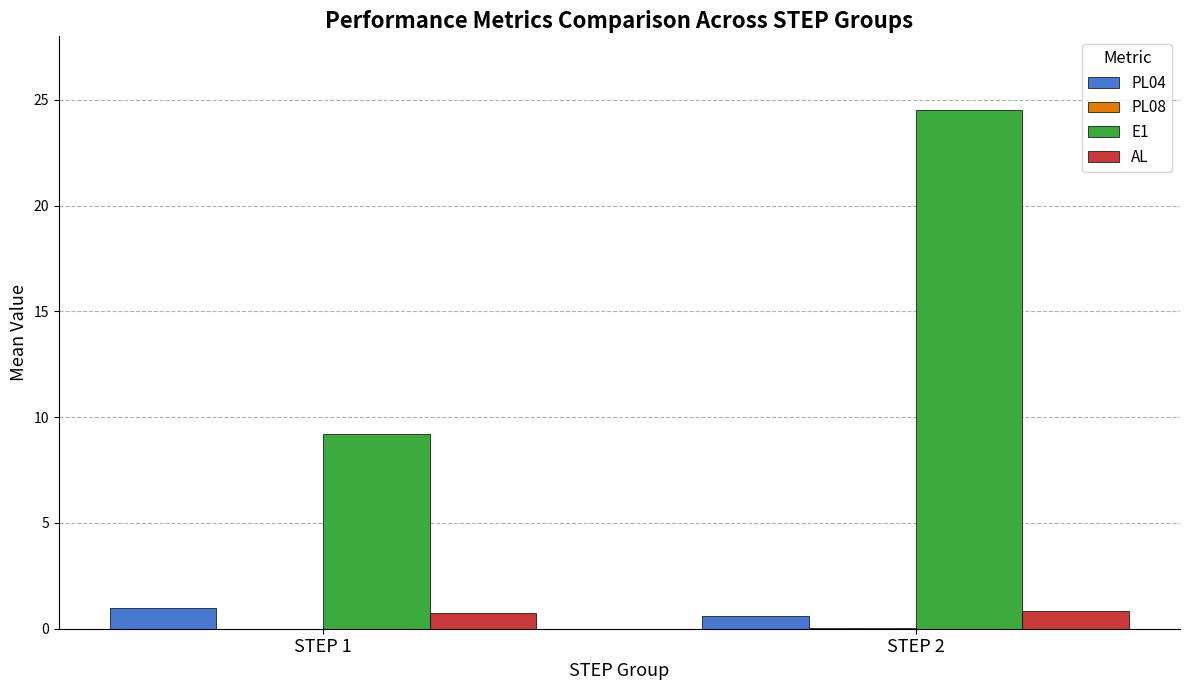

Which label corresponds to the largest value in the chart?

STEP 2